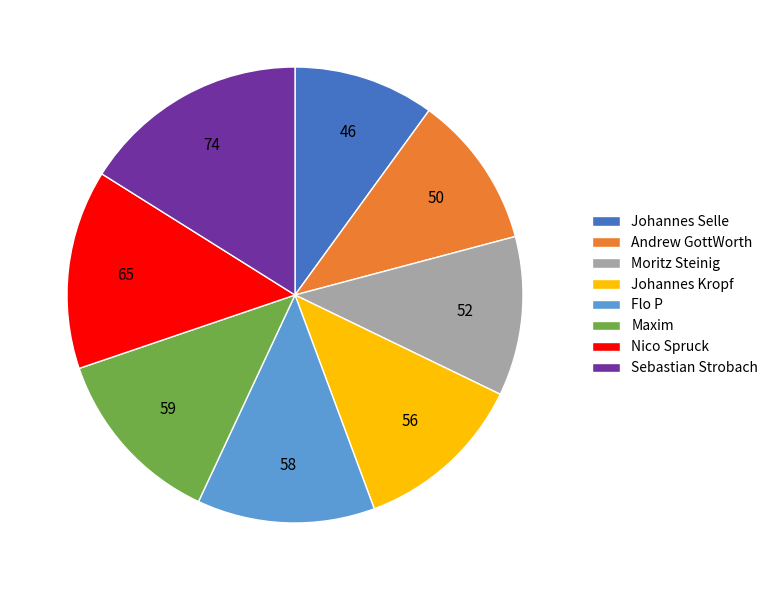

Is there any slice that represents more than half of the pie?

No